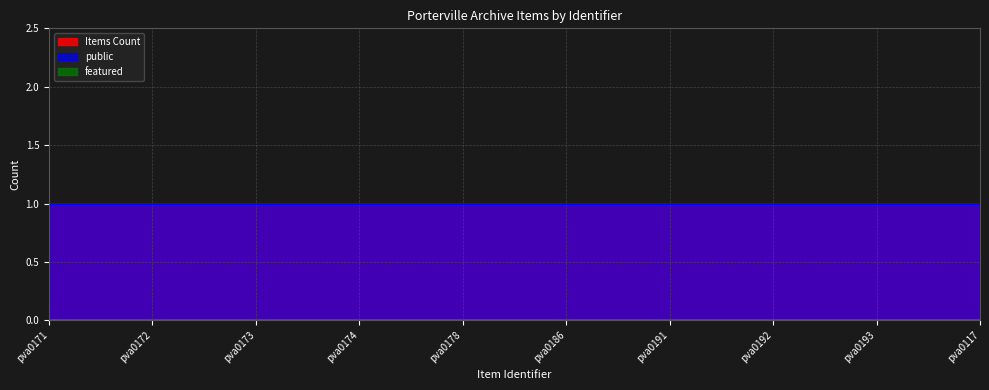

Does the chart have visible grid lines?

Yes